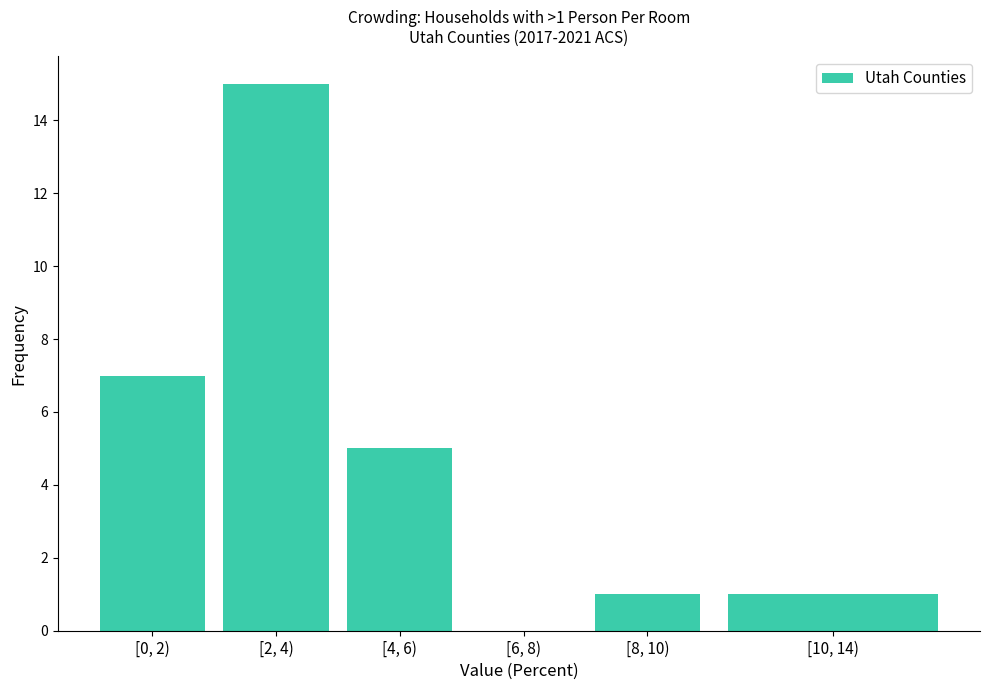

Reading left to right, extract all data points from this chart.

[0, 2)=7	[2, 4)=15	[4, 6)=5	[6, 8)=0	[8, 10)=1	[10, 14)=1